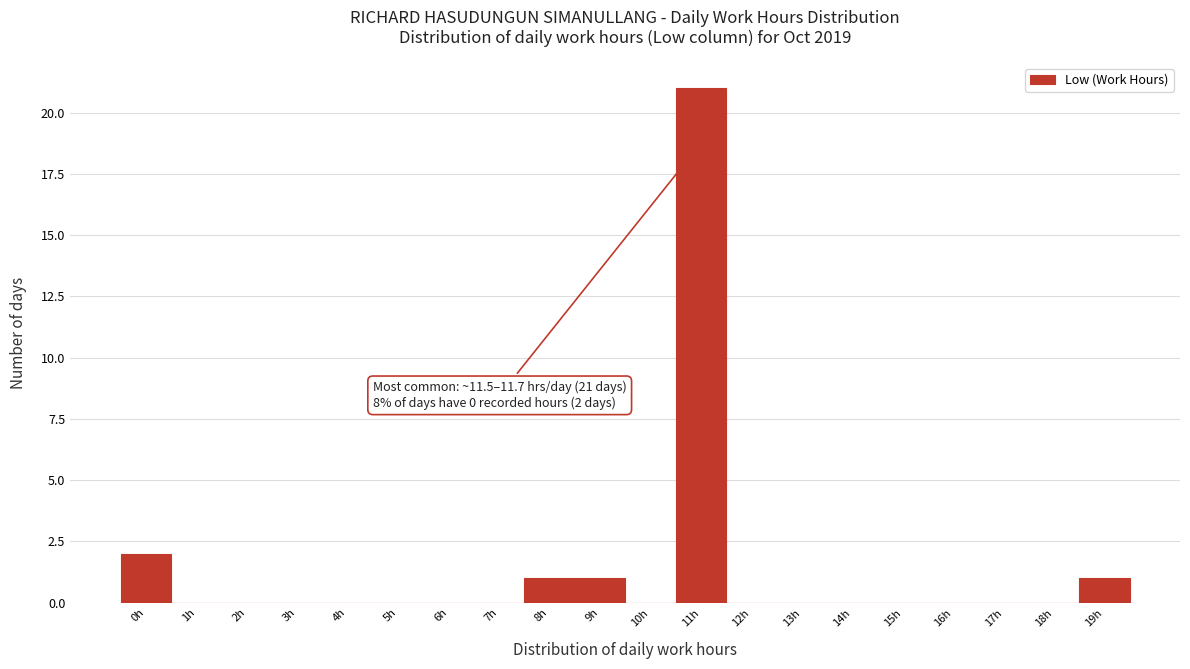

Reading right to left, what are all the values shown in this chart?

19h=1	18h=0	17h=0	16h=0	15h=0	14h=0	13h=0	12h=0	11h=21	10h=0	9h=1	8h=1	7h=0	6h=0	5h=0	4h=0	3h=0	2h=0	1h=0	0h=2